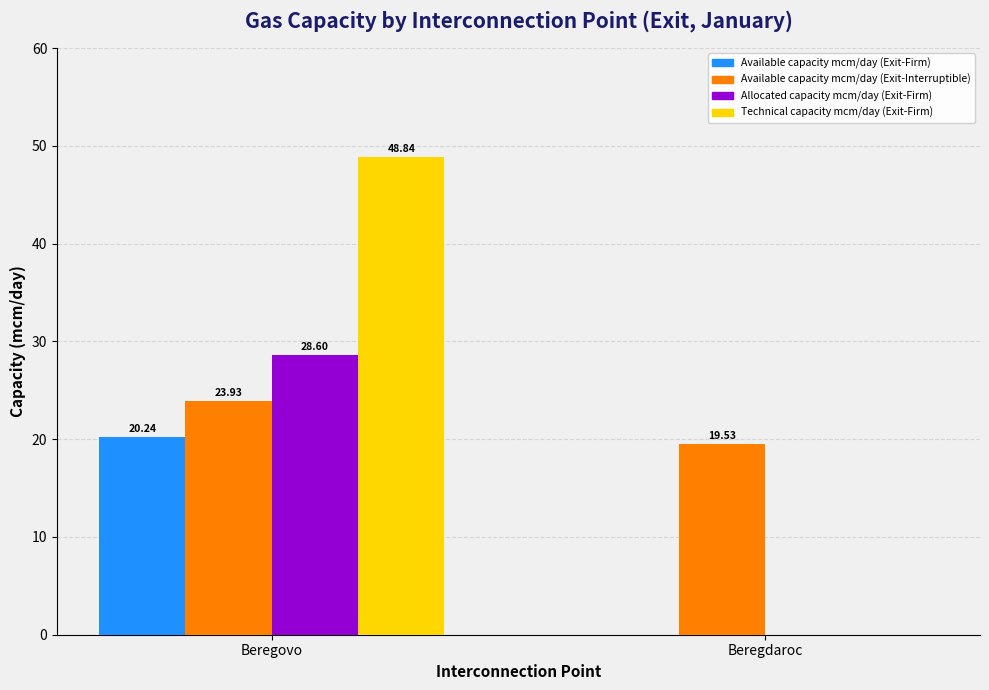

The Available capacity mcm/day (Exit-Firm) series shows 20.2 at Beregovo. True or false?

True